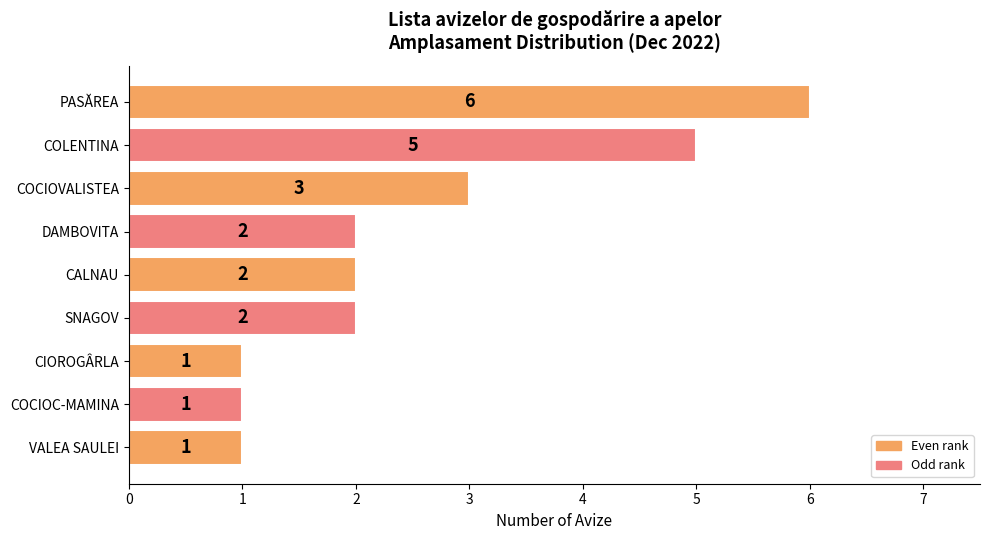

What is the average value?

3